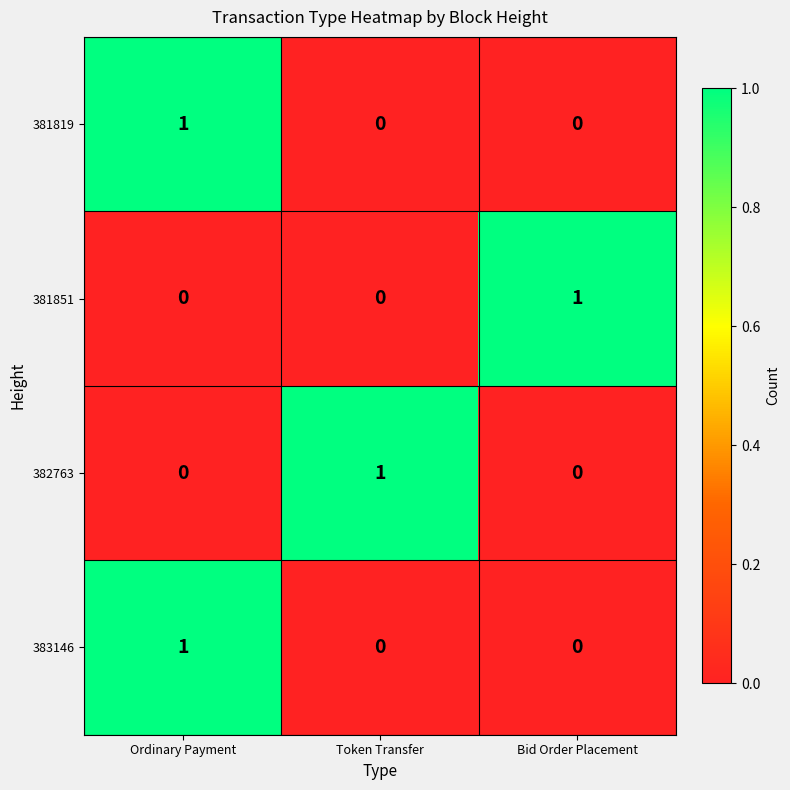

Which category has the highest value in the 381851 series?

Bid Order Placement